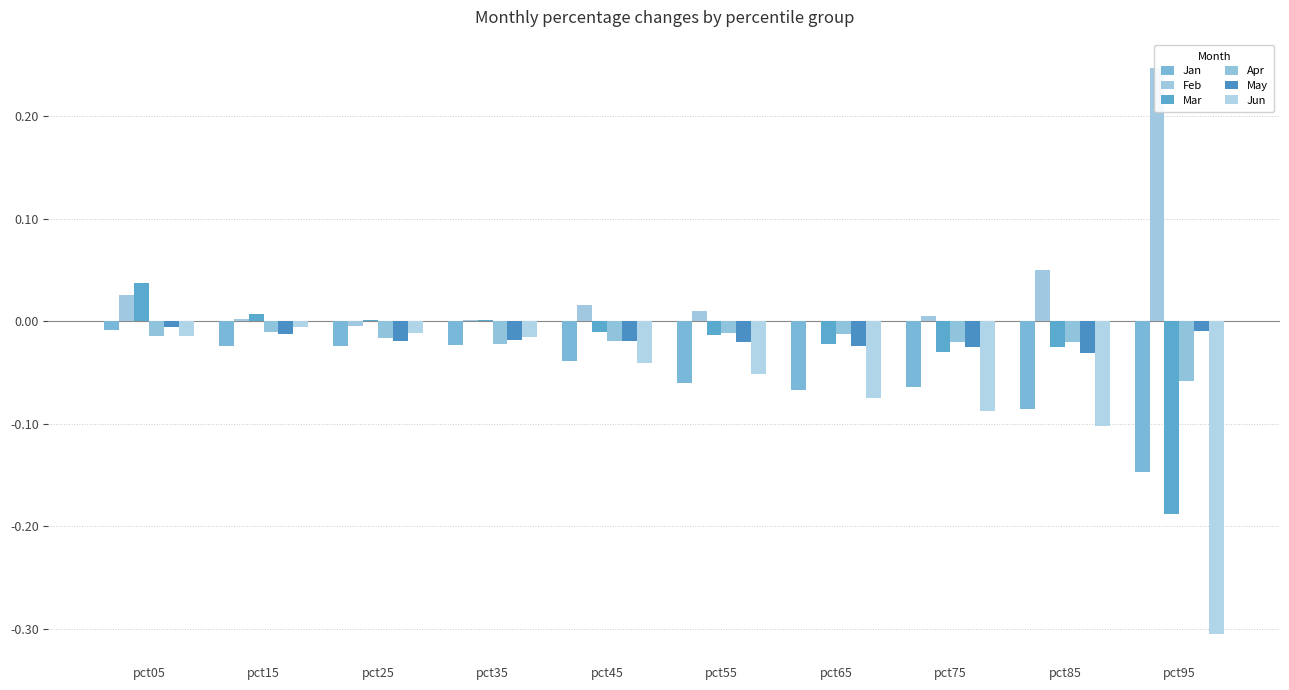

Reading left to right, list all the values displayed in this chart.

Jan: -0.0	-0.0	-0.0	-0.0	-0.0	-0.1	-0.1	-0.1	-0.1	-0.1
Feb: 0.0	0.0	-0.0	0.0	0.0	0.0	0.0	0.0	0.1	0.2
Mar: 0.0	0.0	0.0	0.0	-0.0	-0.0	-0.0	-0.0	-0.0	-0.2
Apr: -0.0	-0.0	-0.0	-0.0	-0.0	-0.0	-0.0	-0.0	-0.0	-0.1
May: -0.0	-0.0	-0.0	-0.0	-0.0	-0.0	-0.0	-0.0	-0.0	-0.0
Jun: -0.0	-0.0	-0.0	-0.0	-0.0	-0.1	-0.1	-0.1	-0.1	-0.3